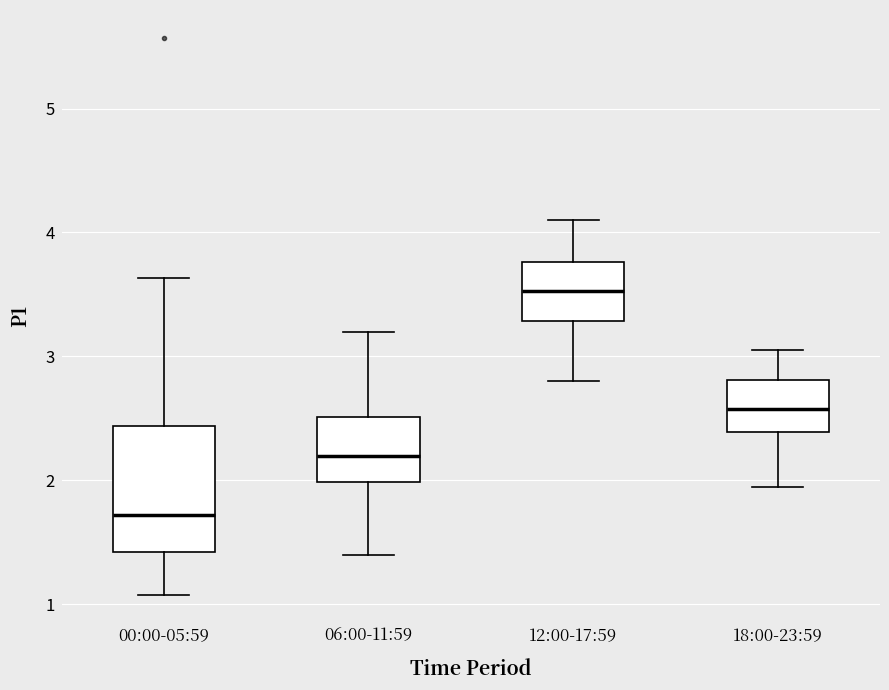

Reading left to right, transcribe this box plot: for each box, give where its median line is, the range the box spans, and where its two whiskers end, as read against the y-axis. The values are not printed on the chart, so give them approximately, as read against the axis.

00:00-05:59: median 1.7, box 1.4 to 2.4, whiskers 1.1 to 3.6
06:00-11:59: median 2.2, box 2.0 to 2.5, whiskers 1.4 to 3.2
12:00-17:59: median 3.5, box 3.3 to 3.8, whiskers 2.8 to 4.1
18:00-23:59: median 2.6, box 2.4 to 2.8, whiskers 2.0 to 3.1